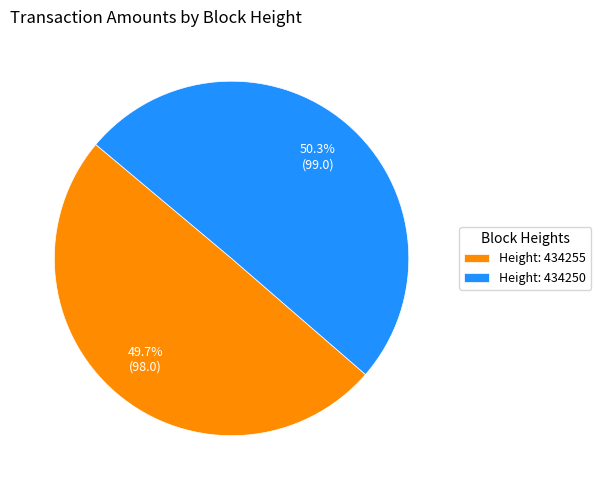

To the nearest percent, what is the average slice percentage?

50%